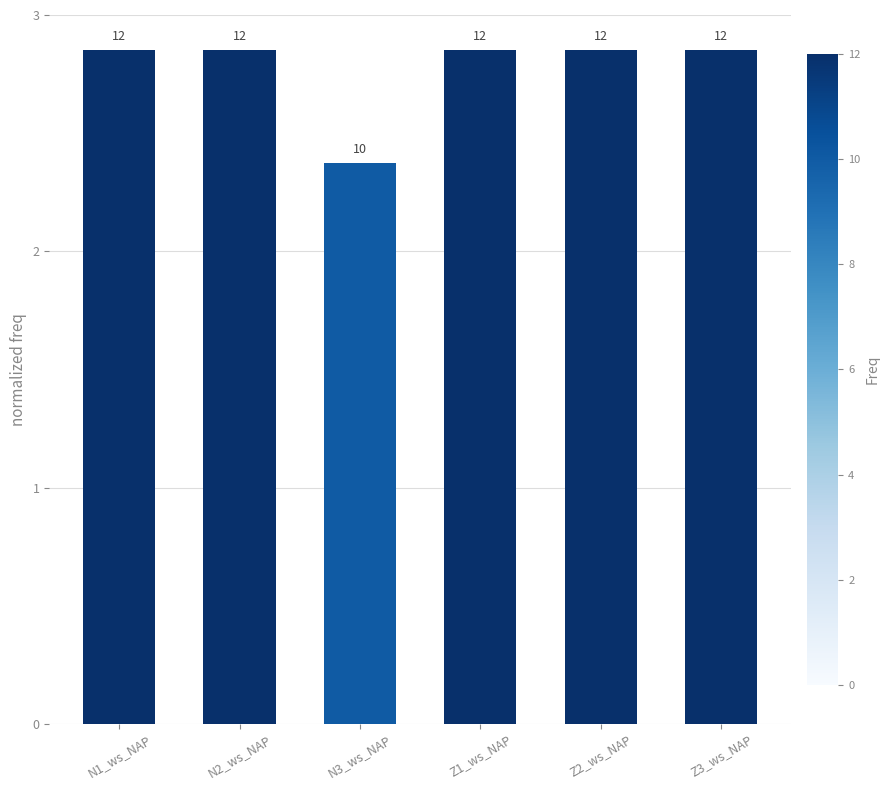

Rank the categories by value from lowest to highest.

N3_ws_NAP, N1_ws_NAP, N2_ws_NAP, Z1_ws_NAP, Z2_ws_NAP, Z3_ws_NAP